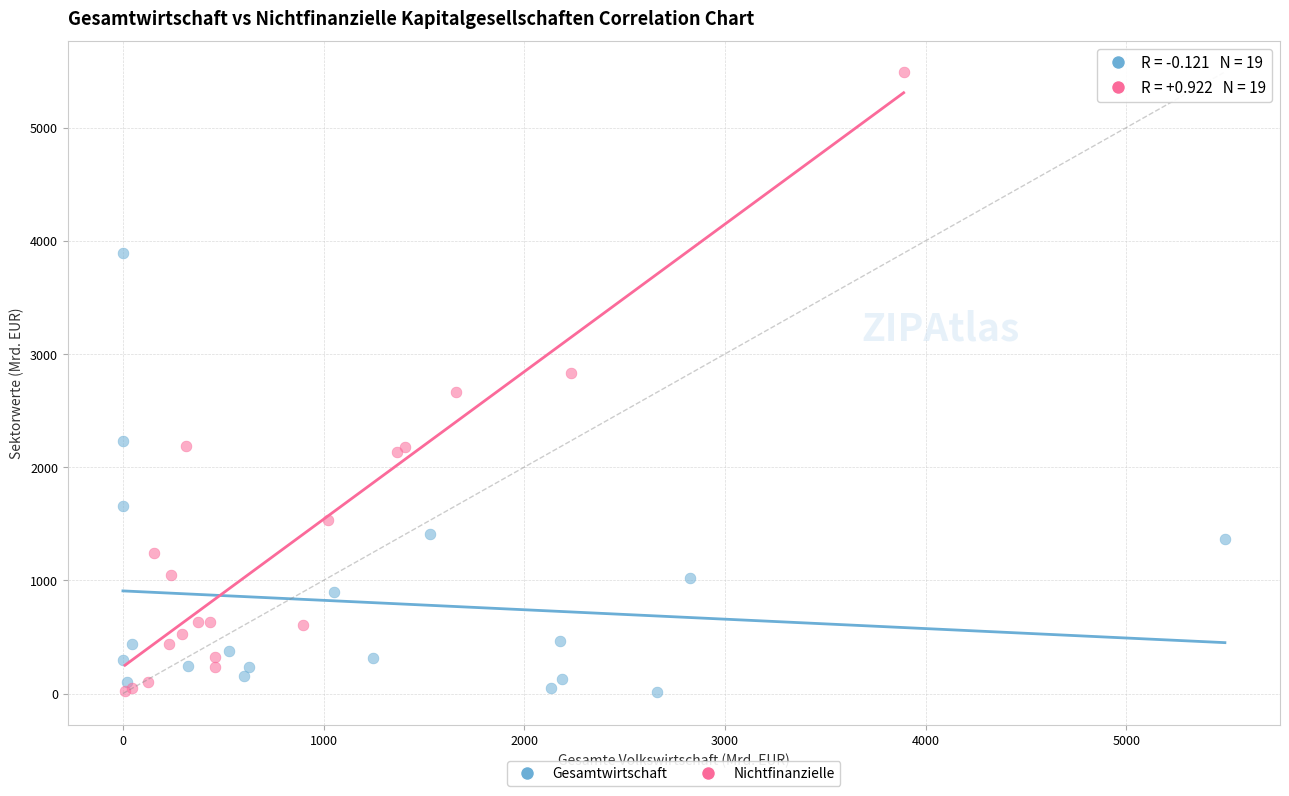

Which series contains the highest Y value?

Nichtfinanzielle